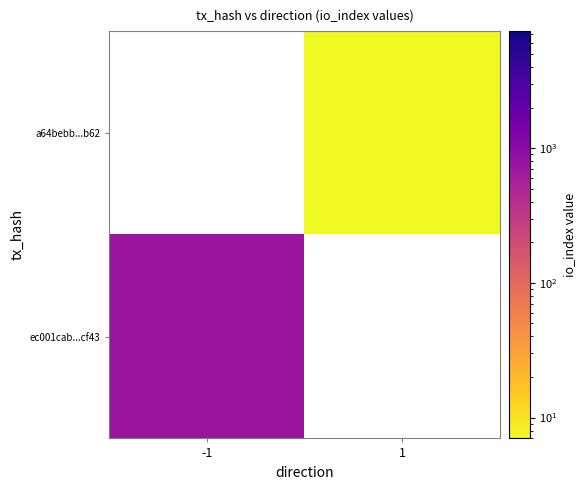

List the series in order of their peak value, lowest first.

ec001cab...cf43, a64bebb...b62